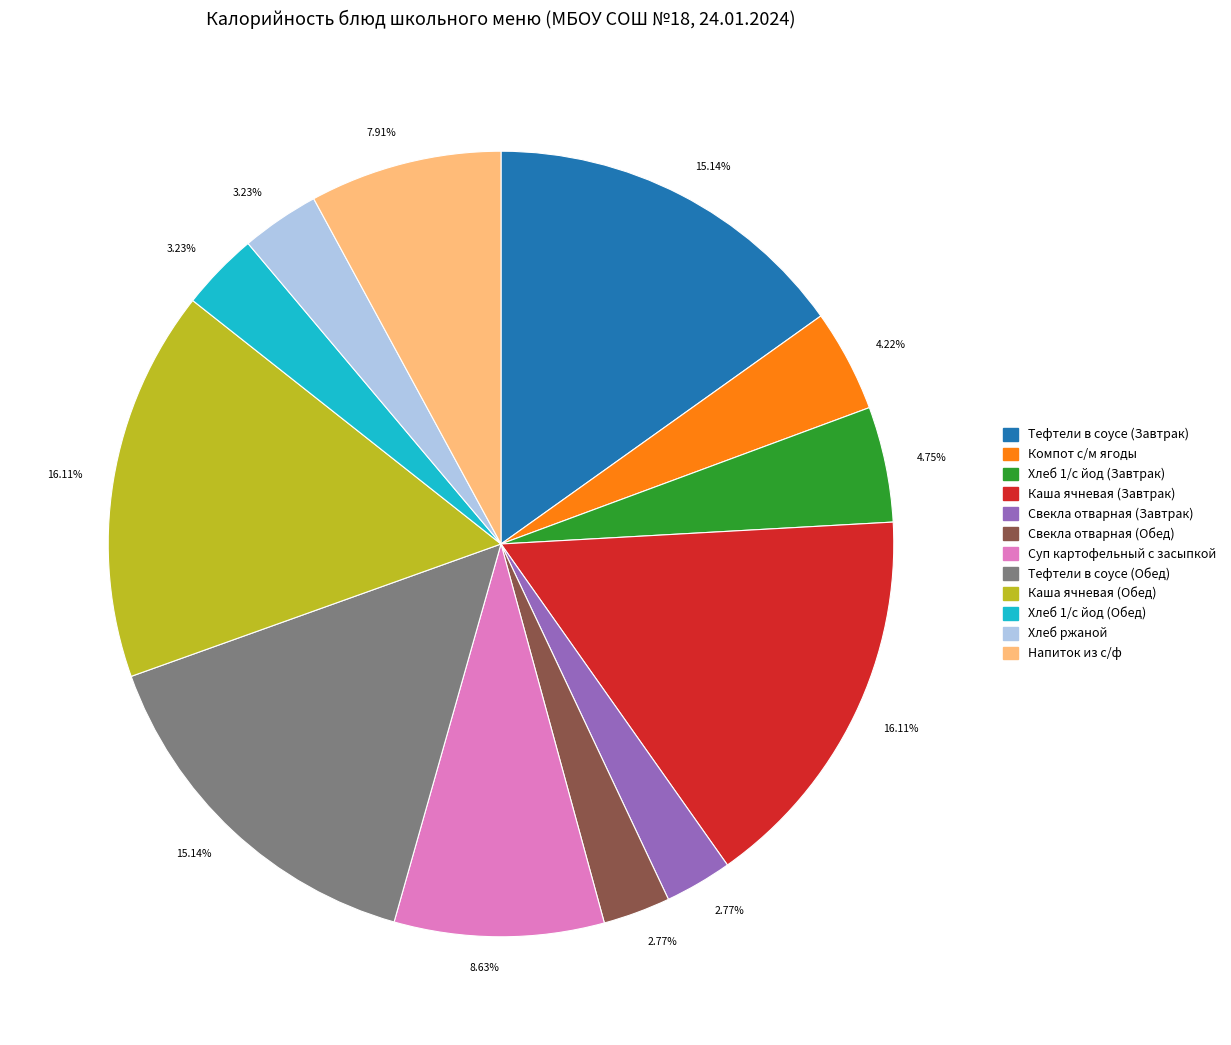

Is there any slice that represents more than half of the pie?

No